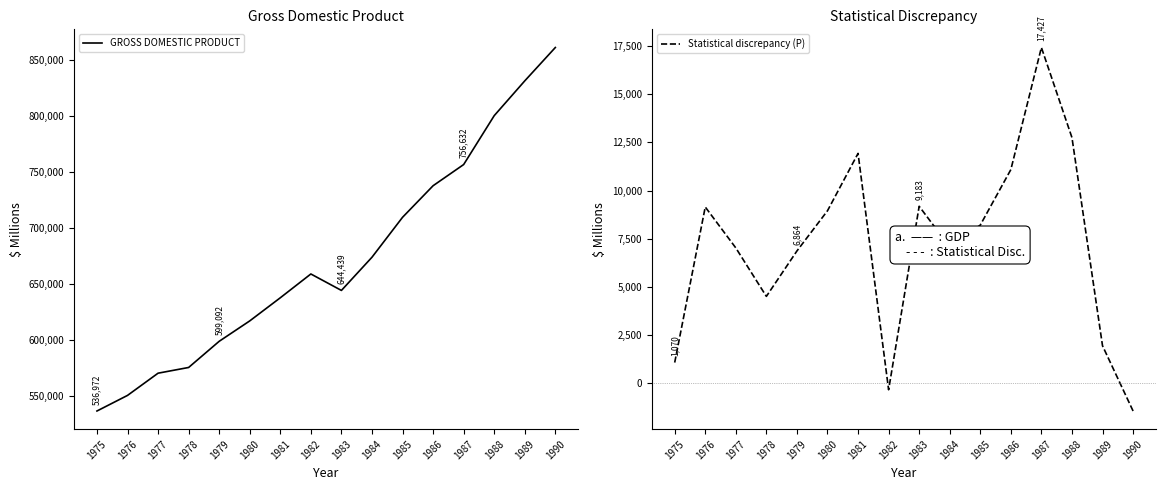

Reading right to left, what are all the values shown in this chart?

GROSS DOMESTIC PRODUCT: 1990=860938	1989=831214	1988=800202	1987=756632	1986=737754	1985=709607	1984=674030	1983=644439	1982=659101	1981=637892	1980=617278	1979=599092	1978=575773	1977=570677	1976=550873	1975=536972
Statistical discrepancy (P): 1990=-1446	1989=1940	1988=12749	1987=17427	1986=11088	1985=8207	1984=7072	1983=9183	1982=-342	1981=11929	1980=8951	1979=6864	1978=4505	1977=7021	1976=9146	1975=1070